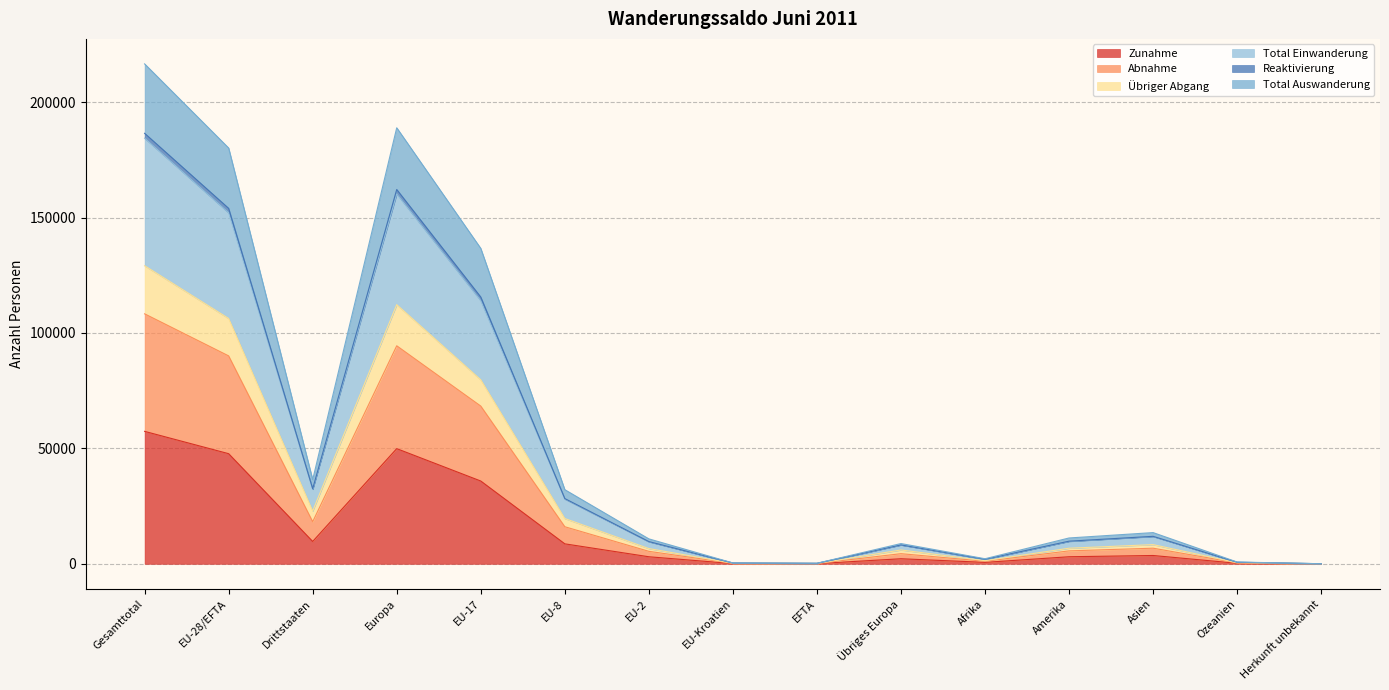

What is the maximum value for Zunahme?

57378